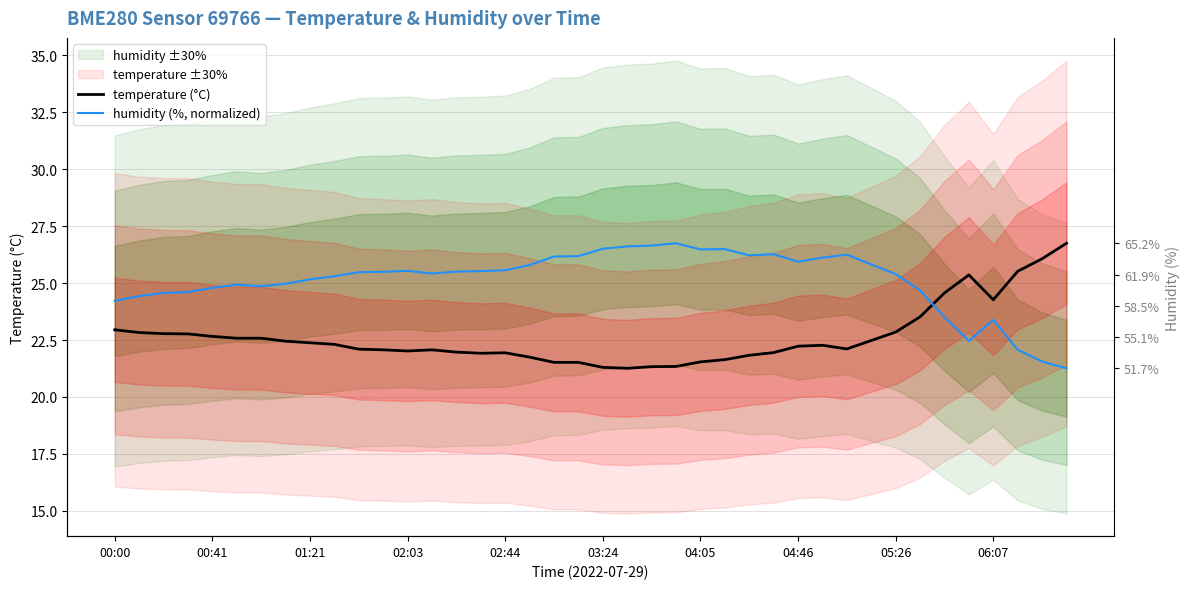

Is the value of temperature (°C) at 19 greater than the value of humidity (%, normalized) at 36?

No